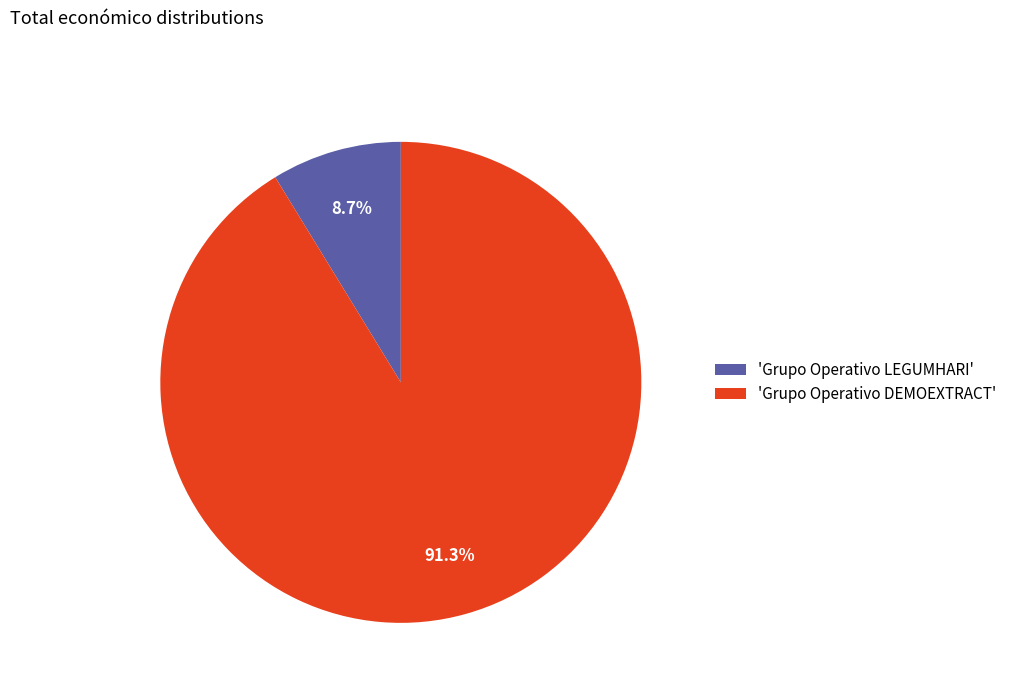

Does any single category account for the majority?

Yes